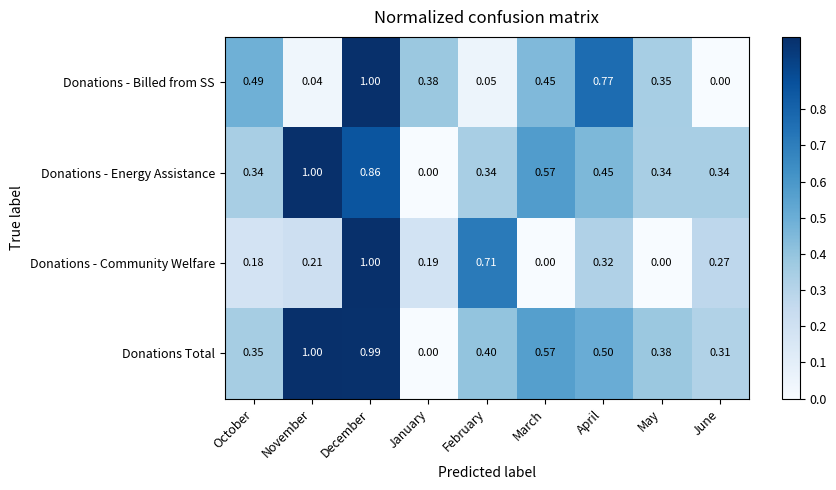

Where is Donations - Billed from SS nearest to the value 0?

June